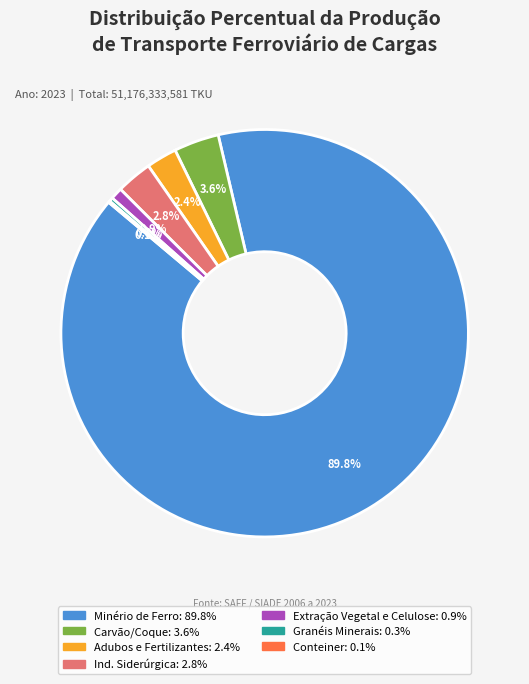

Does any single category account for the majority?

Yes